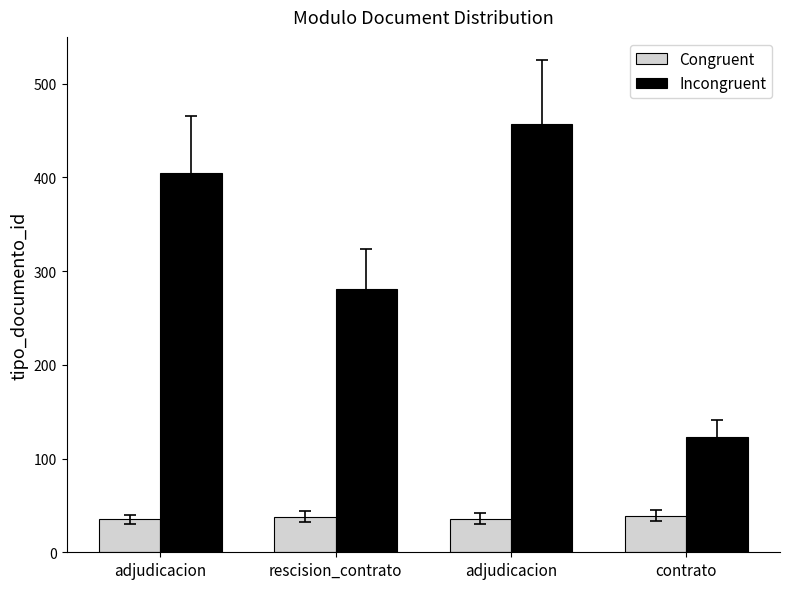

What are all the series names shown in the legend?

Congruent, Incongruent